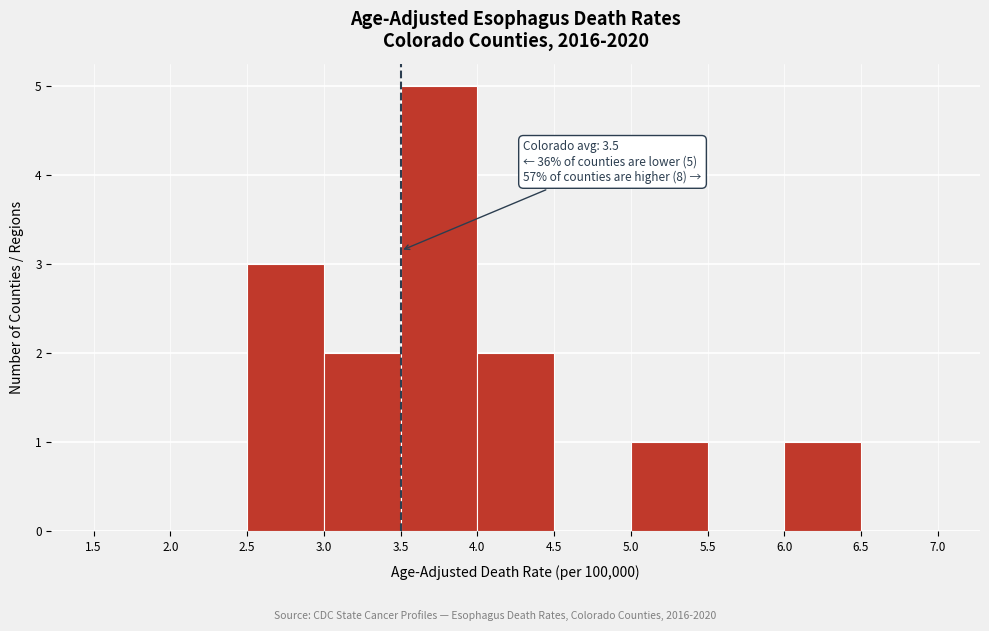

Which range on the x-axis has the tallest bar?

3.5 to 4.0